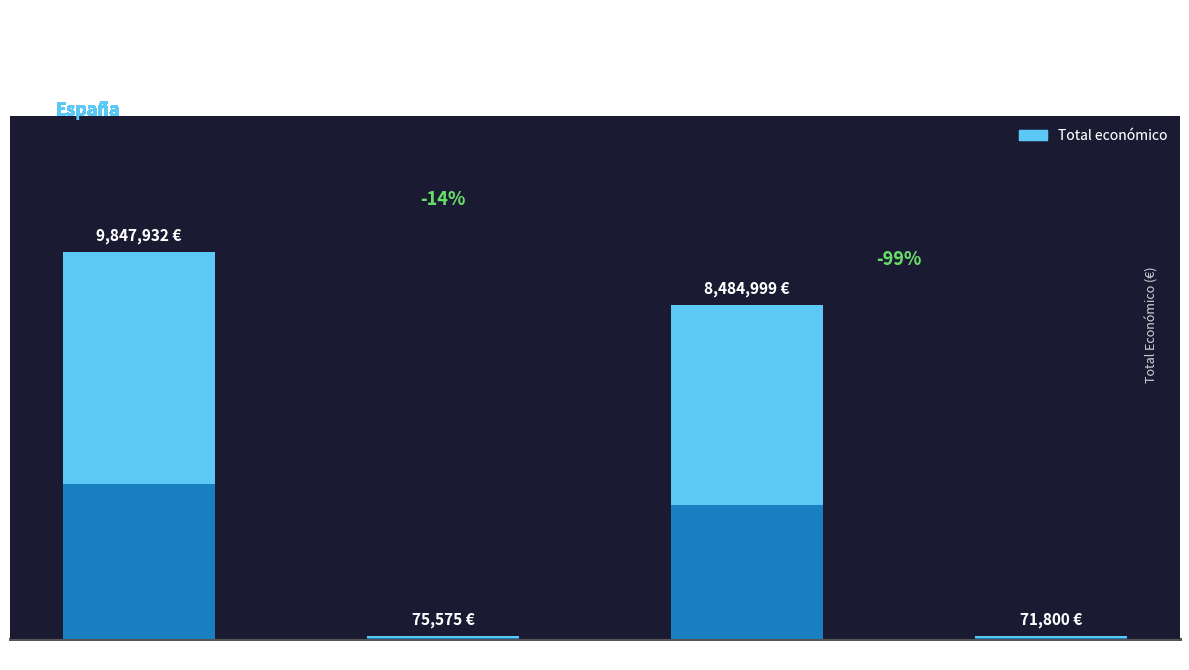

Approximately how many times larger is the value at PURINES 4.0 (2018) compared to RACS (2019)?

0.9